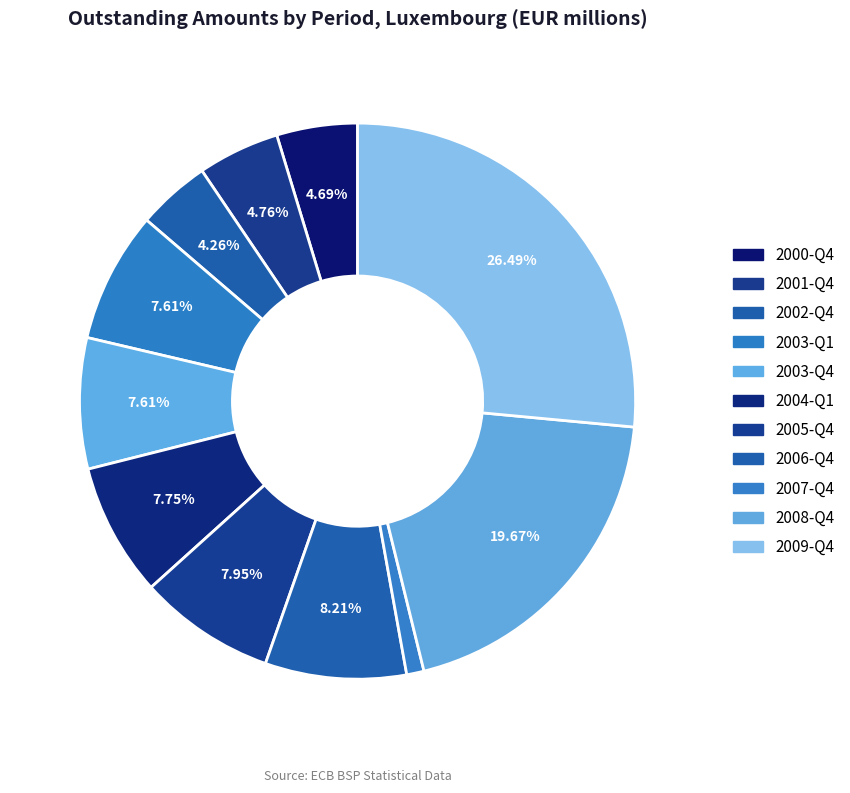

What is the smallest slice in the pie chart?

2007-Q4